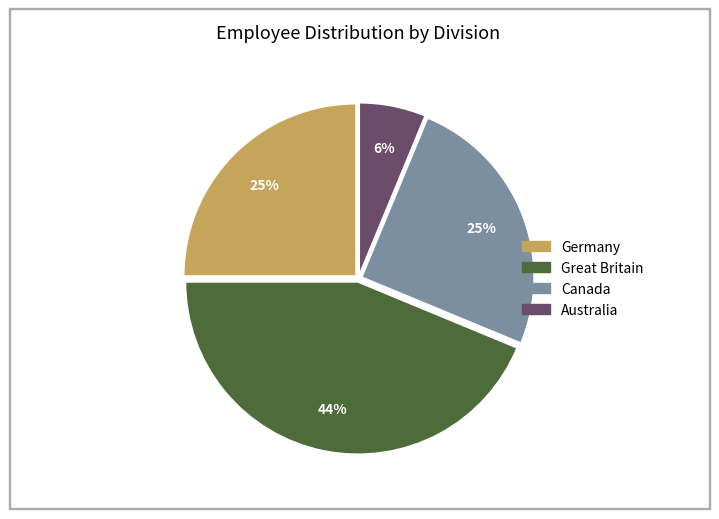

Which slice is the smallest?

Australia